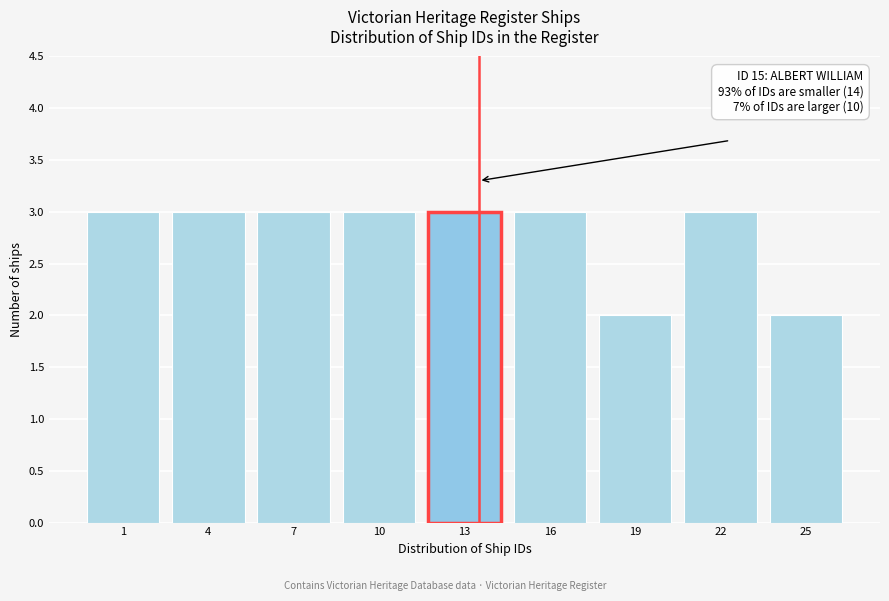

Reading left to right, transcribe all the data shown in this chart.

1=3	4=3	7=3	10=3	13=3	16=3	19=2	22=3	25=2